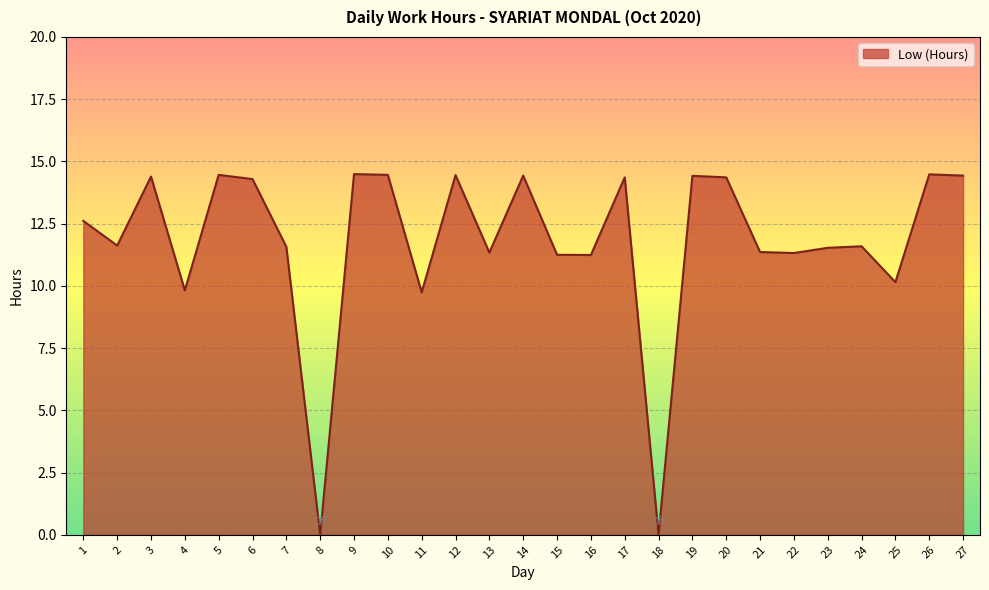

Between 16 and 6, which is larger?

6